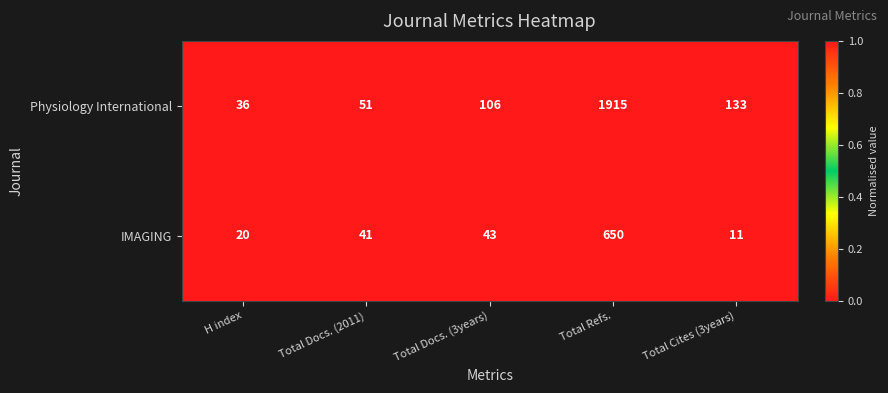

List the series in order of their overall mean, highest first.

Physiology International, IMAGING